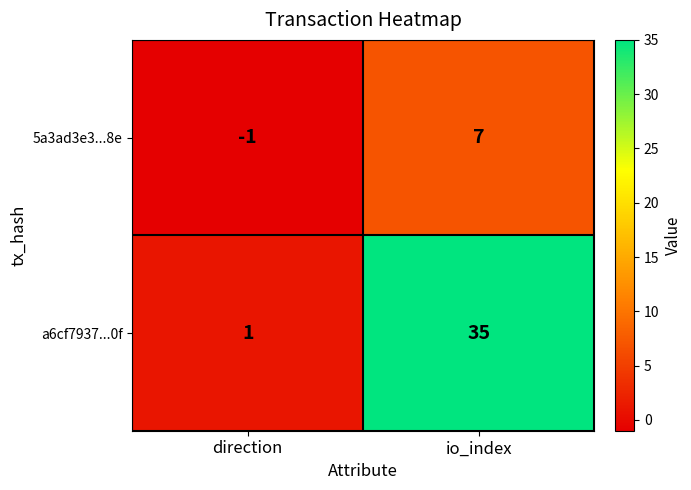

Is the value of 5a3ad3e3...8e at direction greater than the value of a6cf7937...0f at io_index?

No